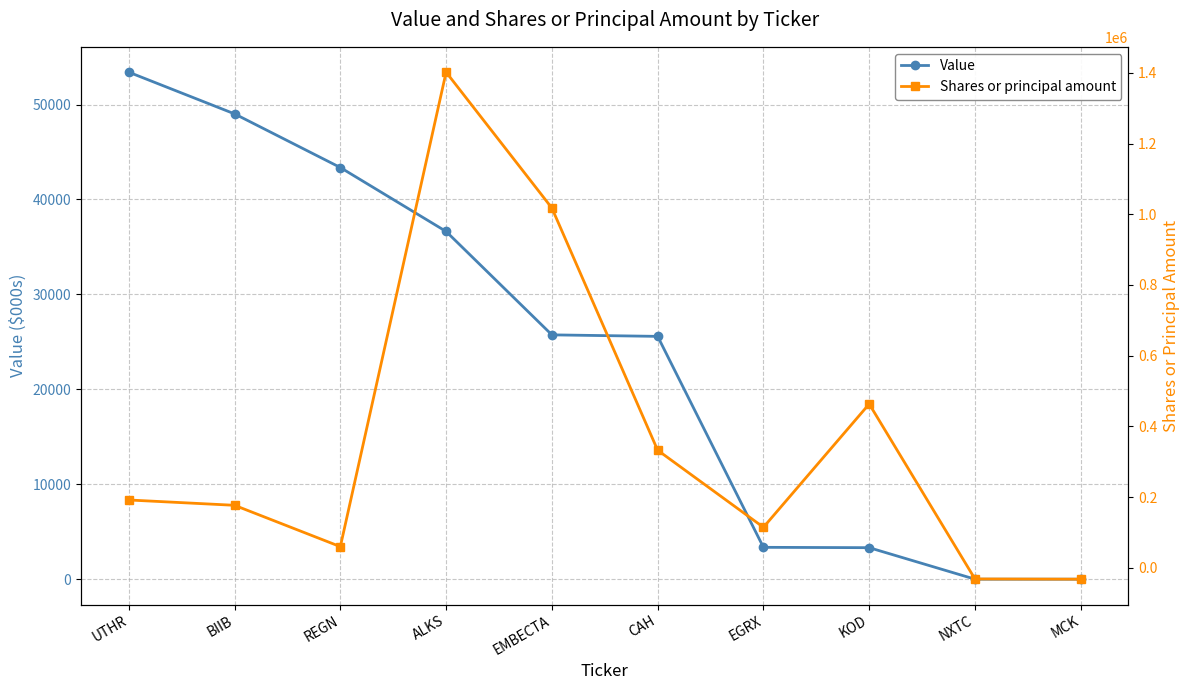

Is the value of Value at CAH greater than the value of Shares or principal amount at CAH?

No